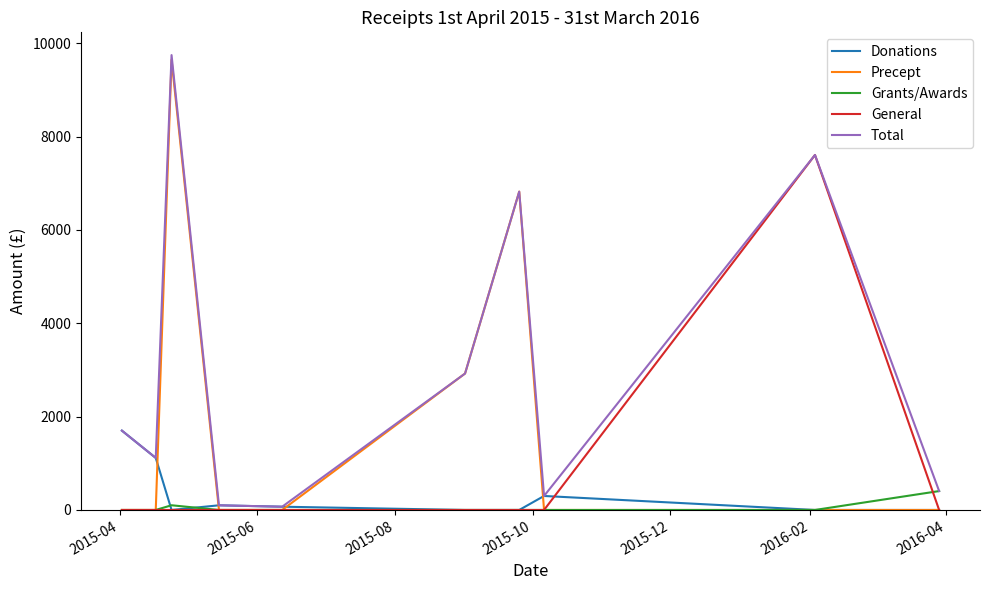

What is the maximum value for General?

7605.6